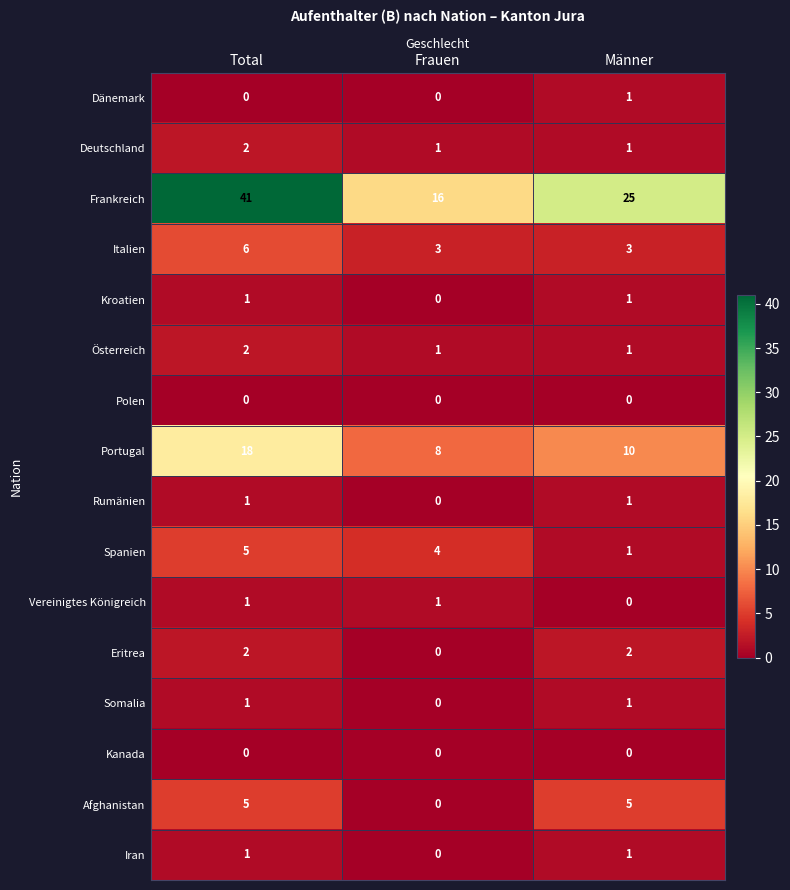

Is it true that Iran equals 1 at Männer?

True